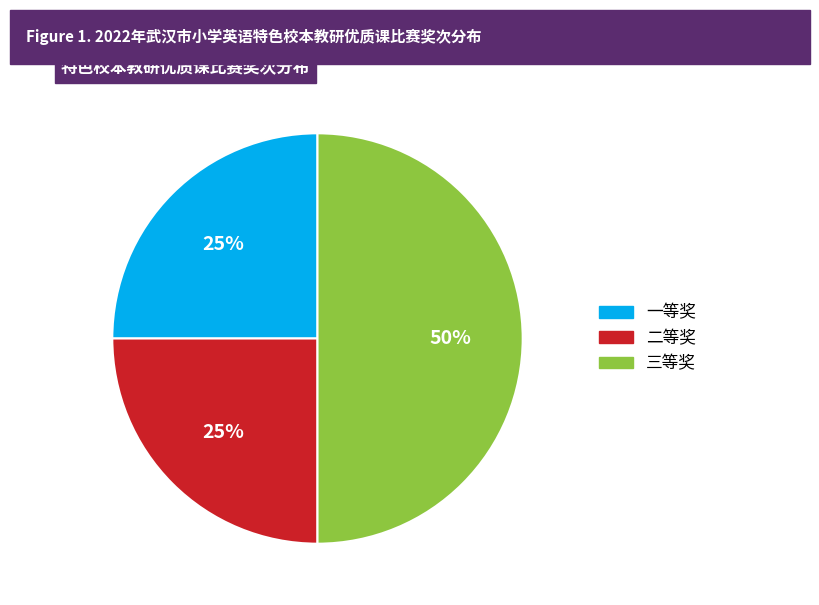

What percentage is the 一等奖 slice, to the nearest percent?

25%